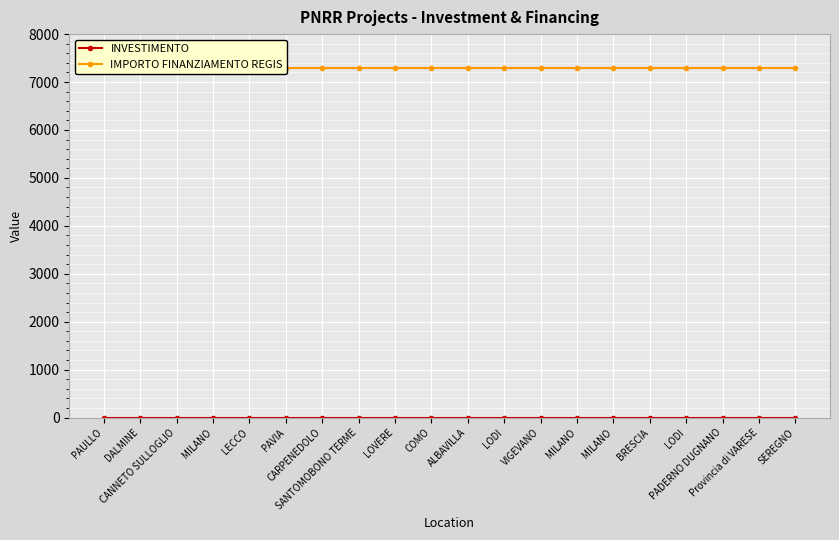

List the labels in order of IMPORTO FINANZIAMENTO REGIS value, smallest first.

PAULLO, DALMINE, CANNETO SULLOGLIO, MILANO, LECCO, PAVIA, CARPENEDOLO, SANTOMOBONO TERME, LOVERE, COMO, ALBAVILLA, LODI, VIGEVANO, MILANO, MILANO, BRESCIA, LODI, PADERNO DUGNANO, Provincia di VARESE, SEREGNO